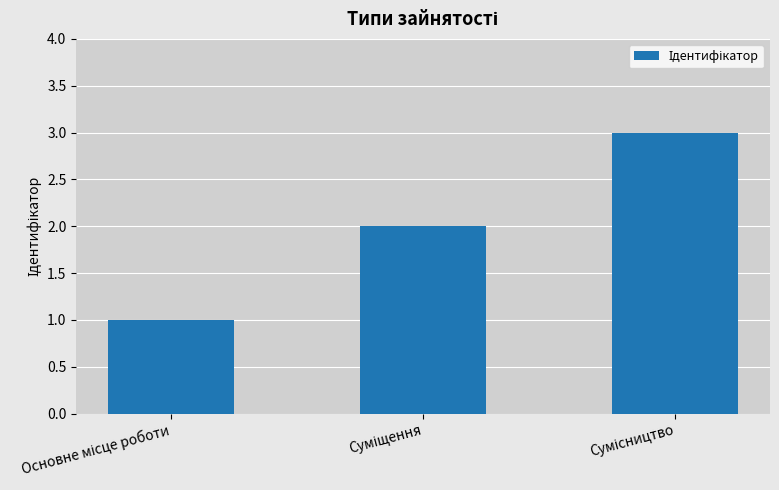

How many values are between 1 and 3?

3